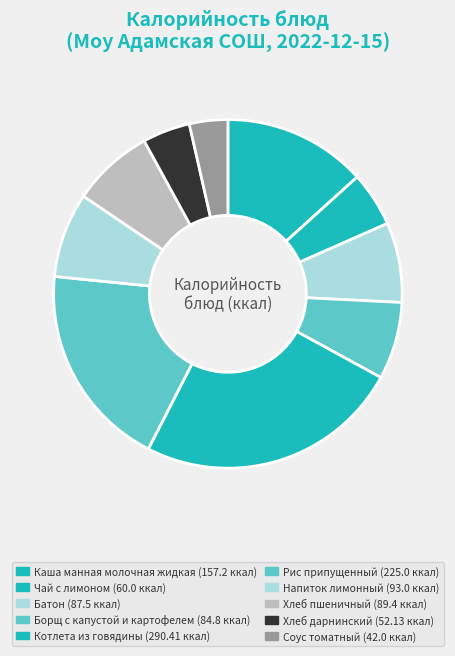

Does Соус томатный represent more than half of the total?

No